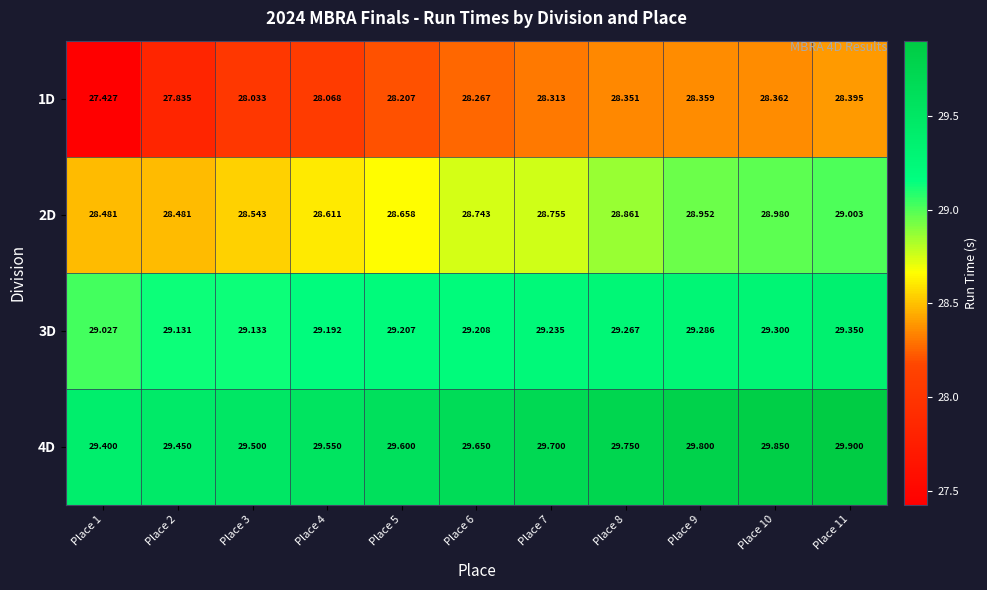

Is the value of 3D at Place 6 greater than the value of 1D at Place 1?

Yes